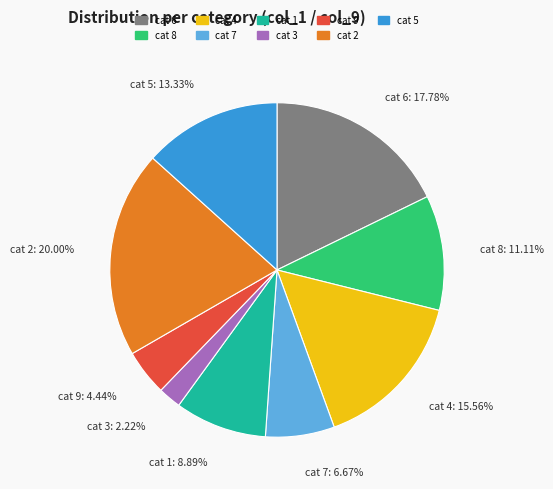

To the nearest percent, what is the average slice percentage?

11%